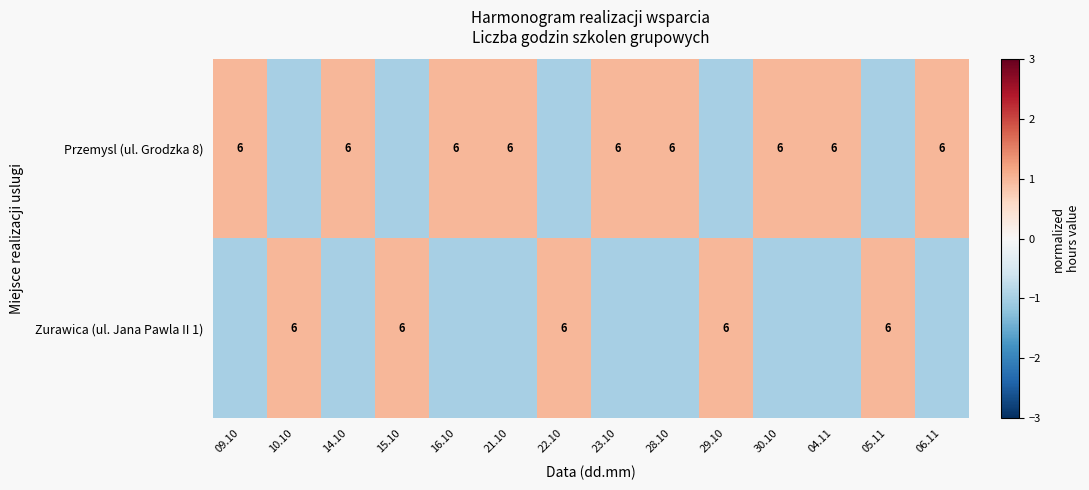

Is it true that Zurawica (ul. Jana Pawla II 1) equals -0.6 at 16.10?

False